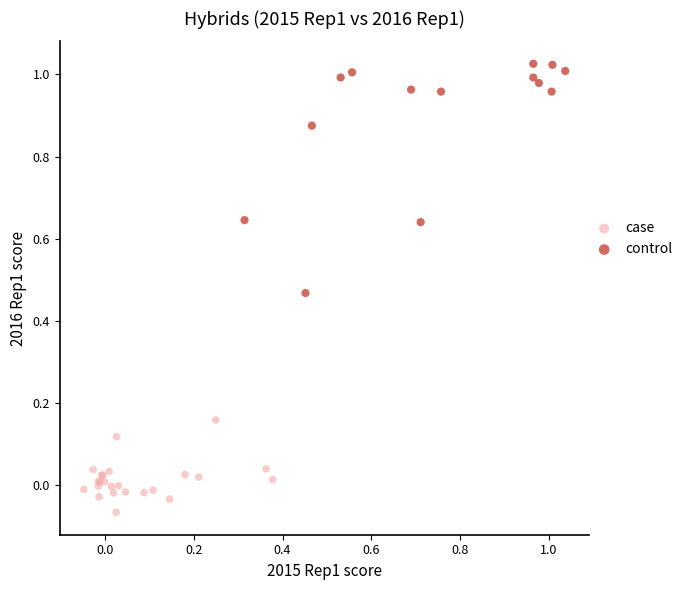

Which series reaches the minimum Y coordinate?

case